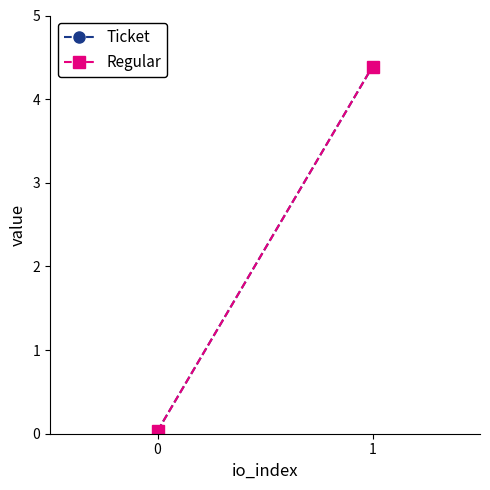

What are all the series names shown in the legend?

Ticket, Regular